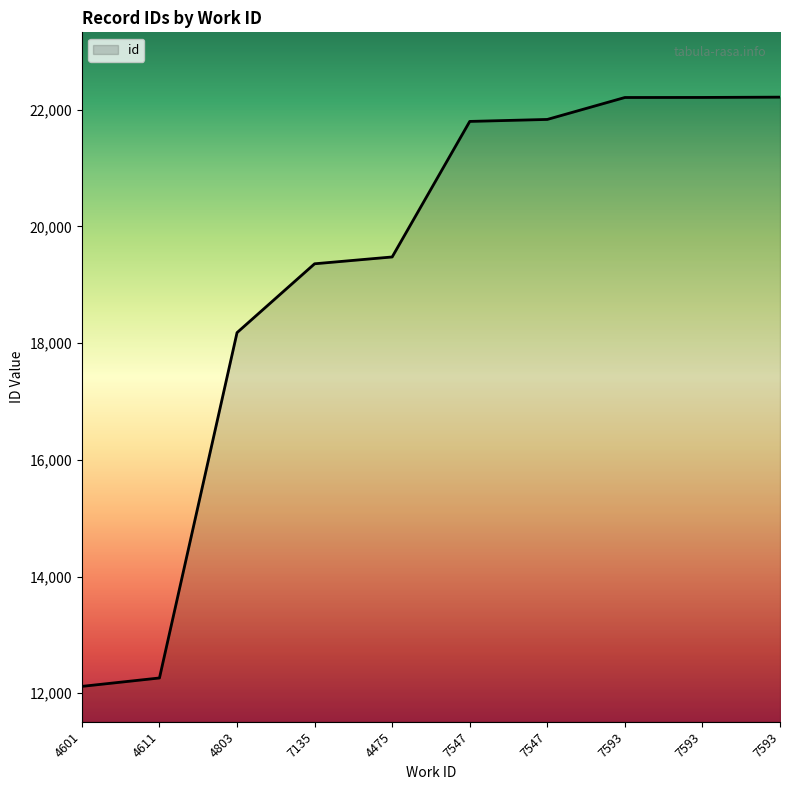

Is this an area chart (filled region under the line)?

Yes